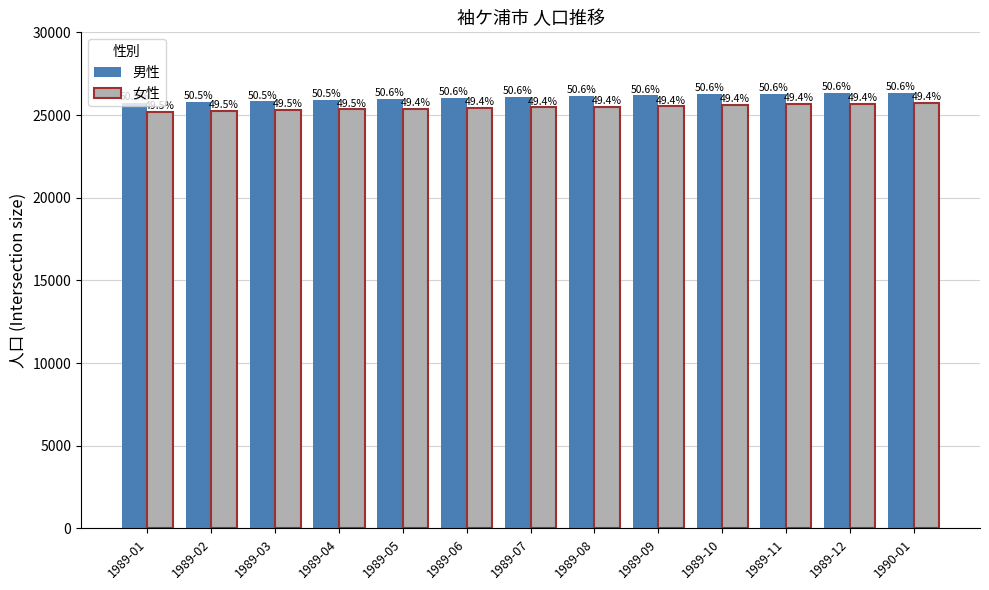

What is the average value of the 男性 series?

26066